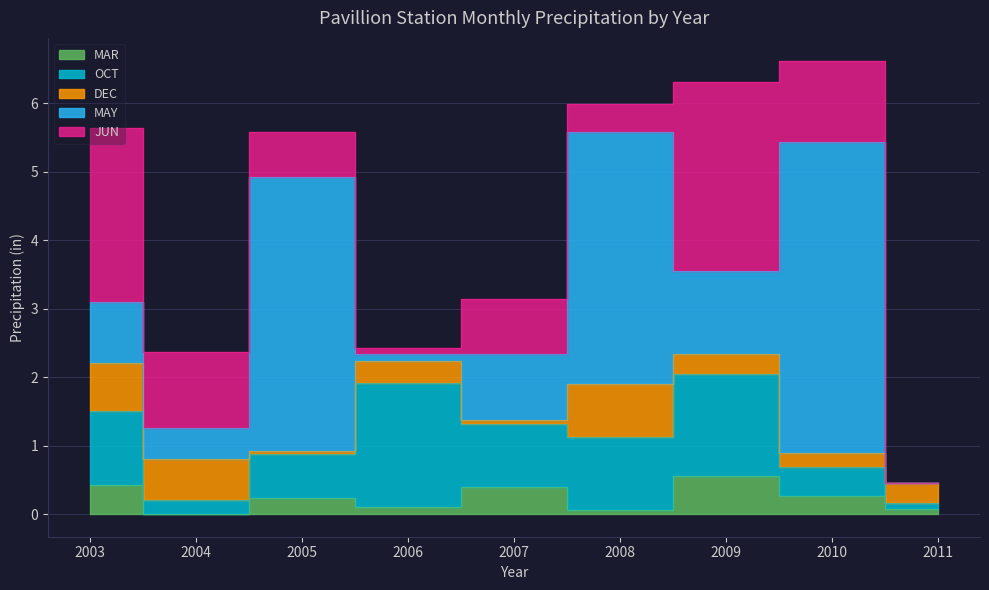

How many data points in JUN are above 0?

8